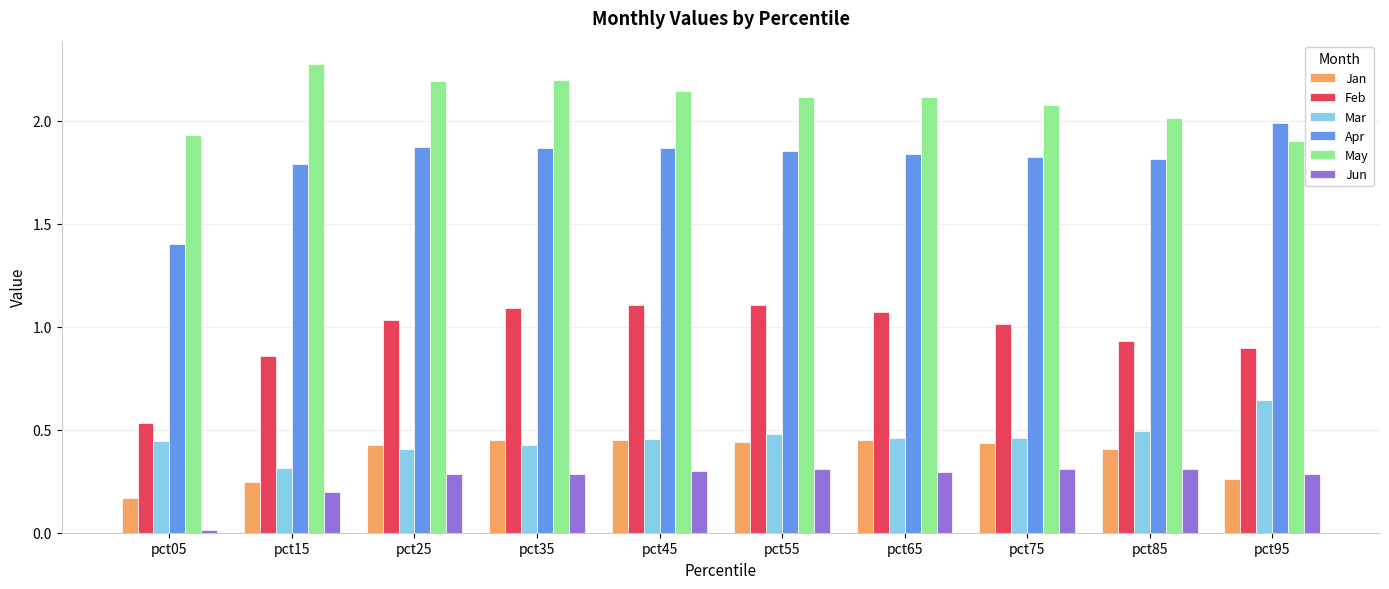

At which category does the chart reach its minimum across all series?

pct05